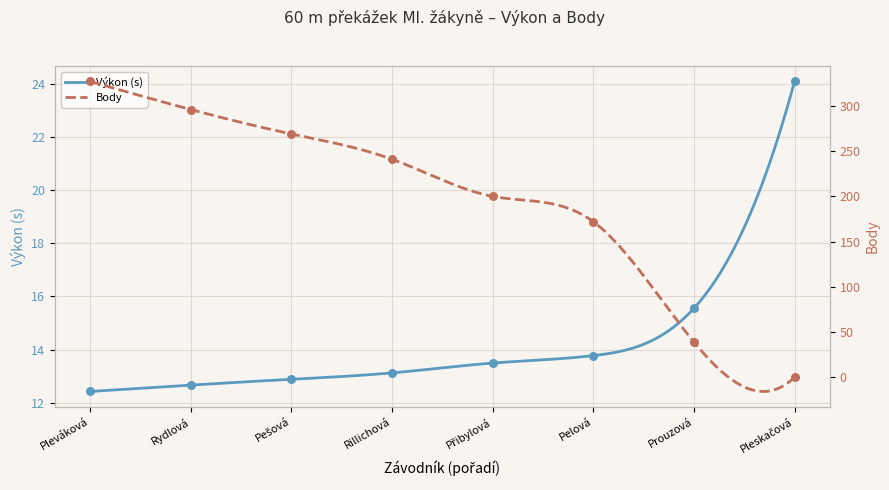

What is the total value across all series at Pelová?

185.8